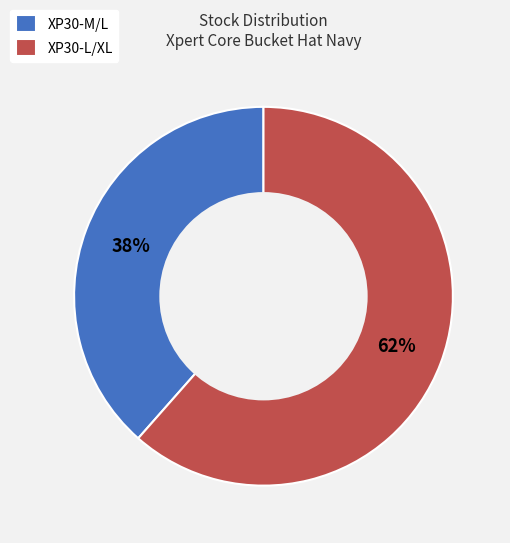

Do XP30-L/XL and XP30-M/L together represent more than half of the pie?

Yes